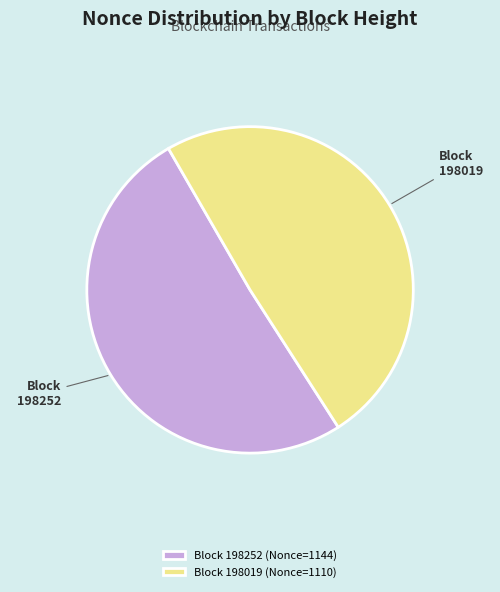

Between Block 198252 (Nonce=1144) and Block 198019 (Nonce=1110), which is larger?

Block 198252 (Nonce=1144)